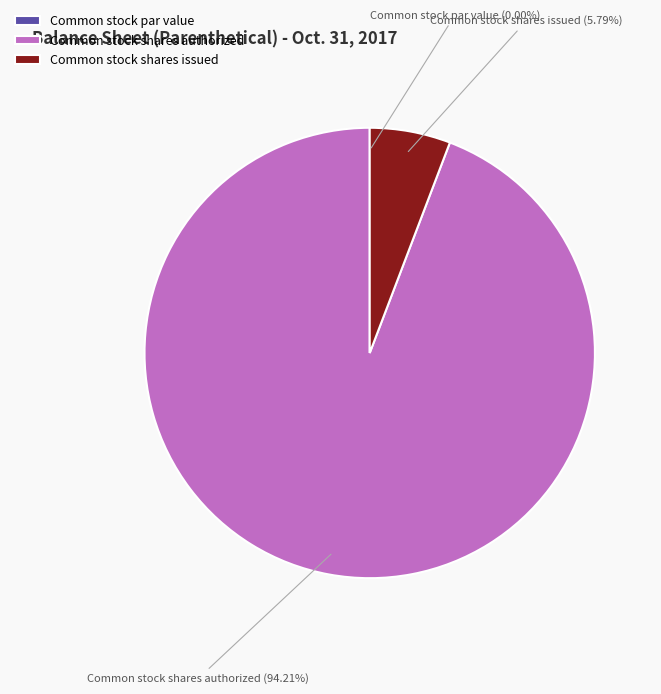

To the nearest percent, what percentage of the pie is Common stock shares issued?

6%